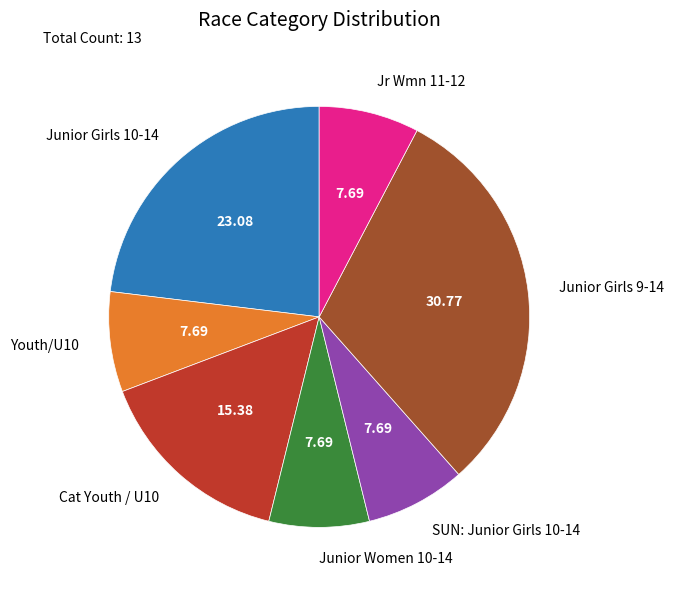

Does any single category account for the majority?

No